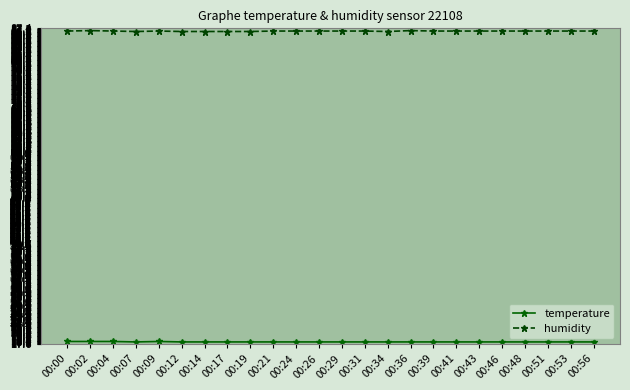

The value of humidity at 00:39 is 140.5. True or false?

False